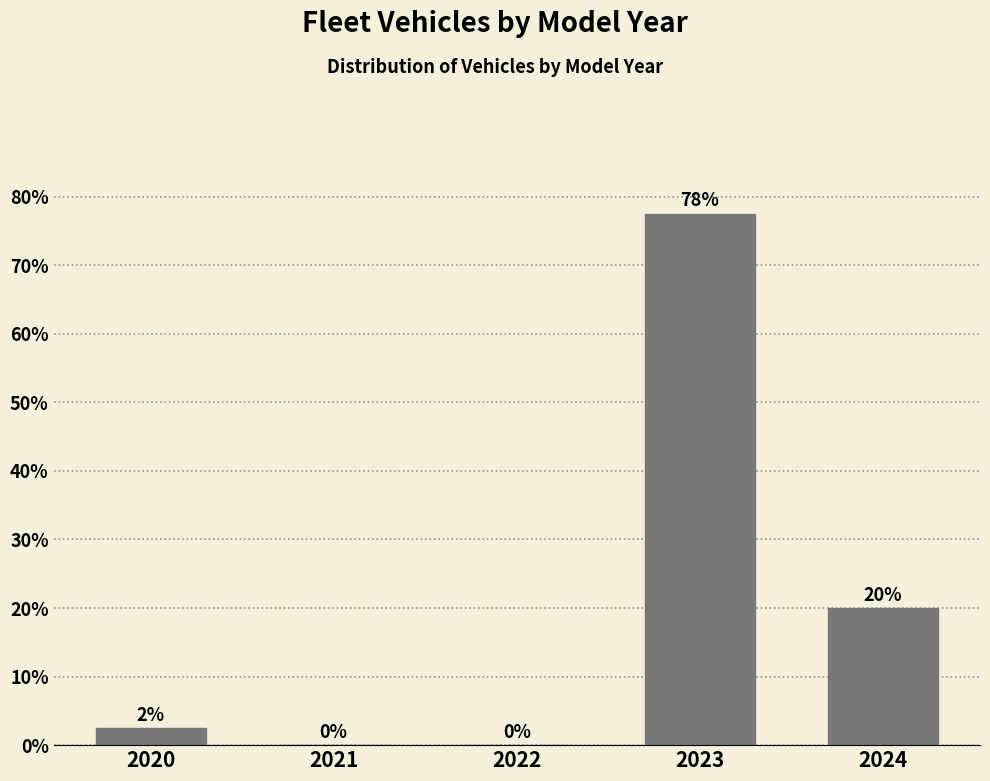

The value at 2022 is 0.0. True or false?

True